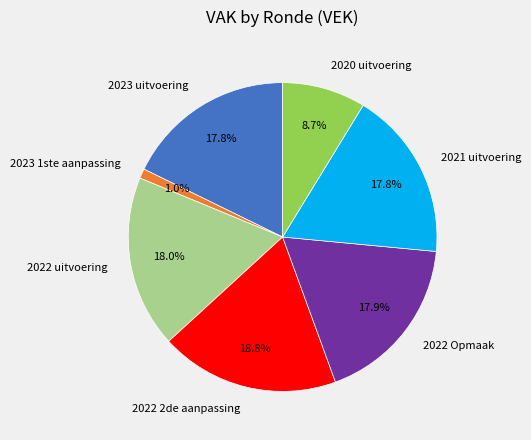

To the nearest percent, what is the average slice percentage?

14%